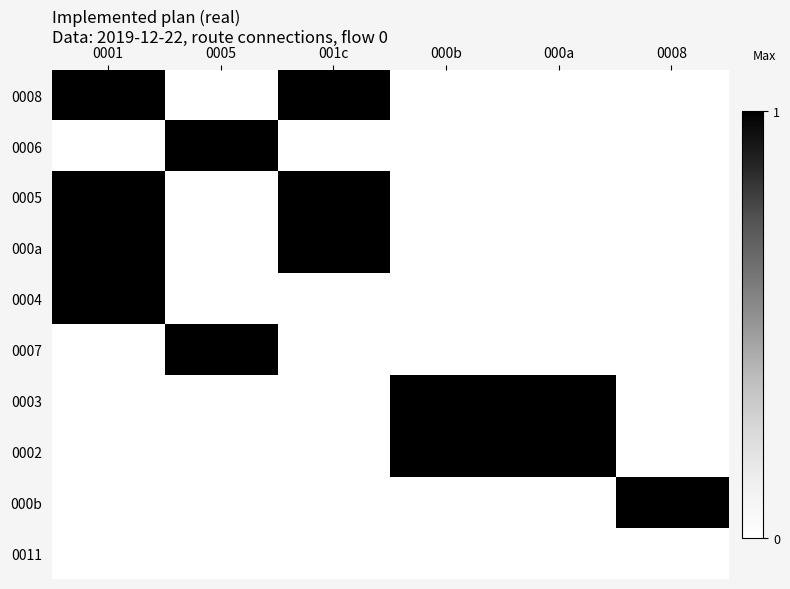

Reading left to right, extract all data points from this chart.

0008: 0001=1	0005=0	001c=1	000b=0	000a=0	0008=0
0006: 0001=0	0005=1	001c=0	000b=0	000a=0	0008=0
0005: 0001=1	0005=0	001c=1	000b=0	000a=0	0008=0
000a: 0001=1	0005=0	001c=1	000b=0	000a=0	0008=0
0004: 0001=1	0005=0	001c=0	000b=0	000a=0	0008=0
0007: 0001=0	0005=1	001c=0	000b=0	000a=0	0008=0
0003: 0001=0	0005=0	001c=0	000b=1	000a=1	0008=0
0002: 0001=0	0005=0	001c=0	000b=1	000a=1	0008=0
000b: 0001=0	0005=0	001c=0	000b=0	000a=0	0008=1
0011: 0001=0	0005=0	001c=0	000b=0	000a=0	0008=0